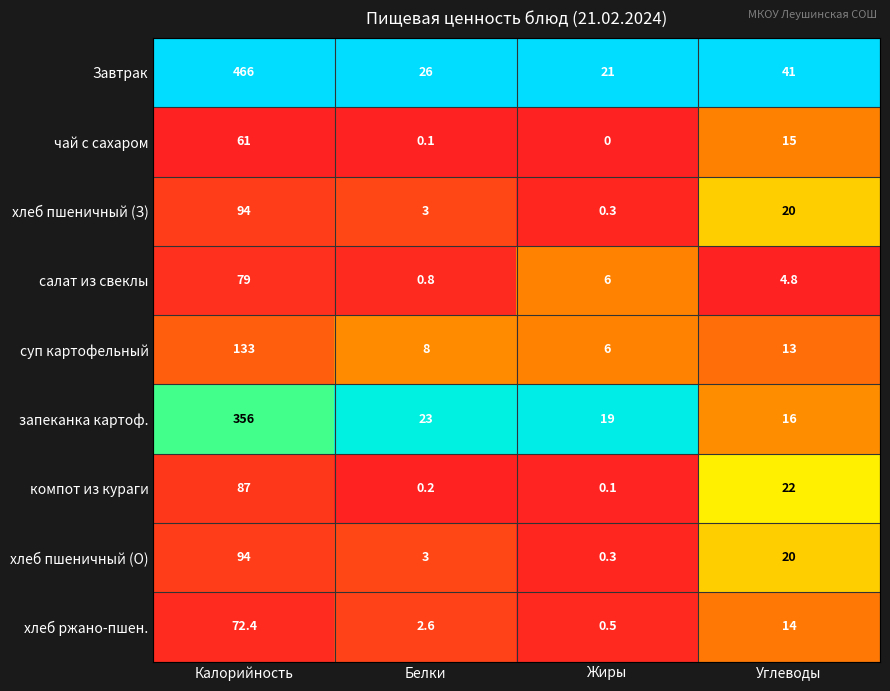

Is it true that хлеб ржано-пшен. equals 0.5 at Жиры?

True